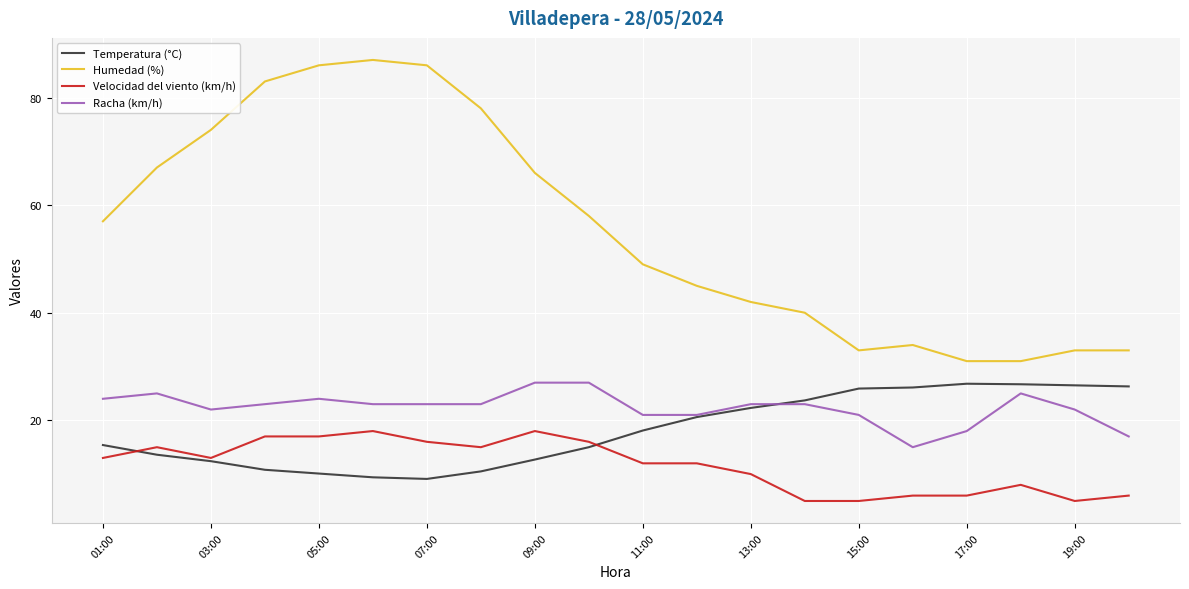

What is the sum of all Temperatura (°C) values?

362.0